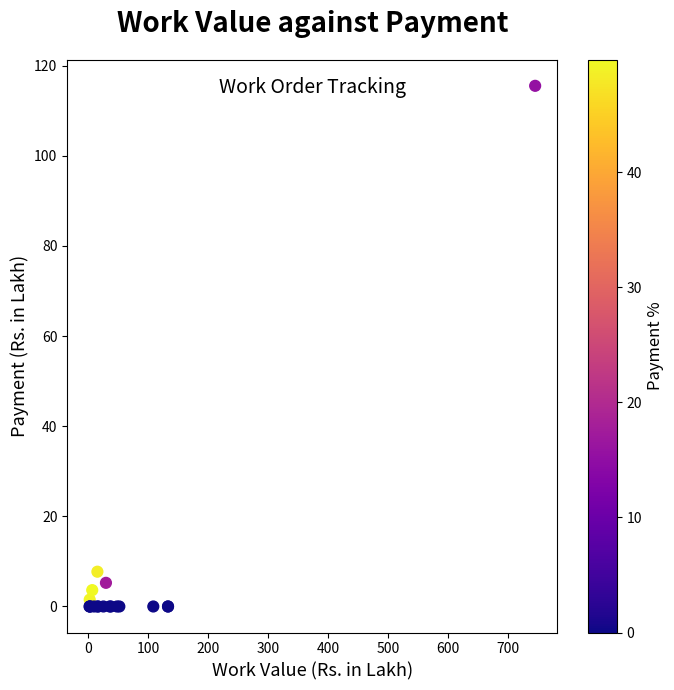

What Y value in the scatter plot is closest to 57?

7.7